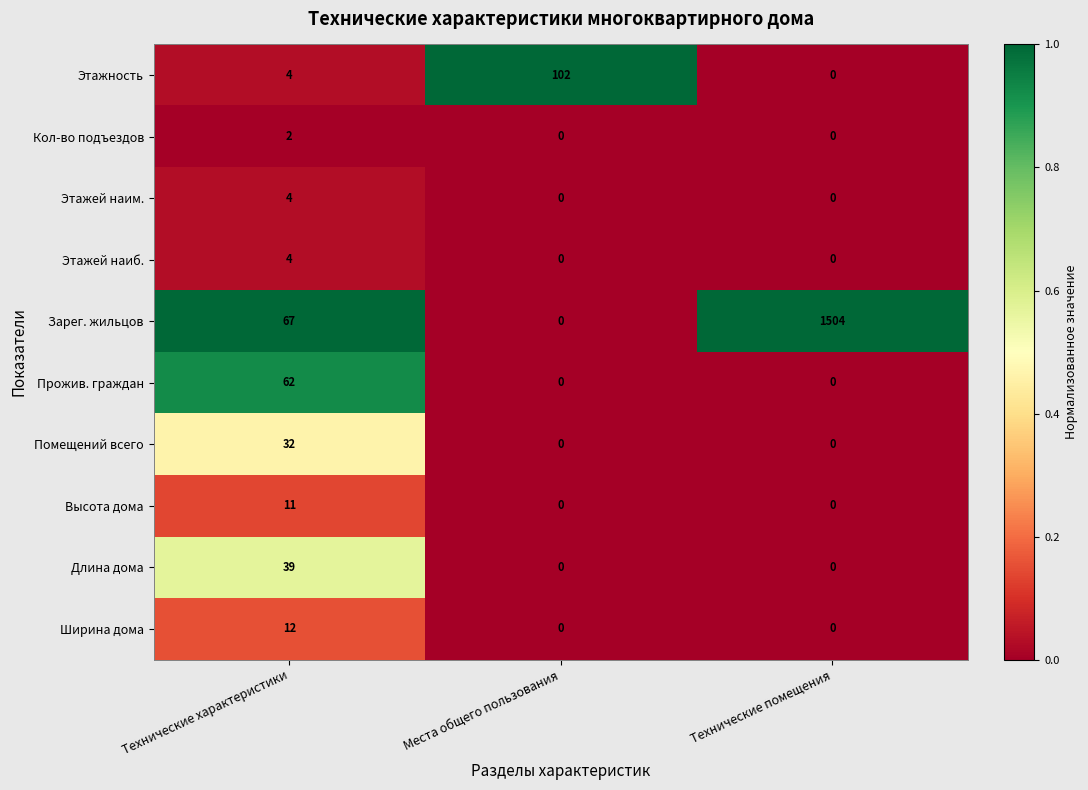

What is the sum of all Помещений всего values?

32